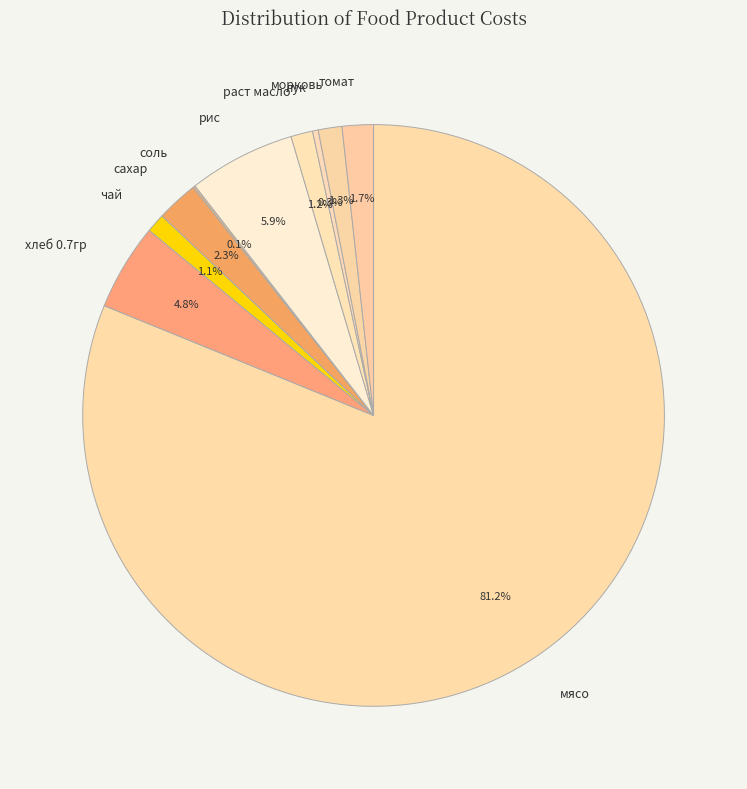

What is the largest slice in the pie chart?

мясо